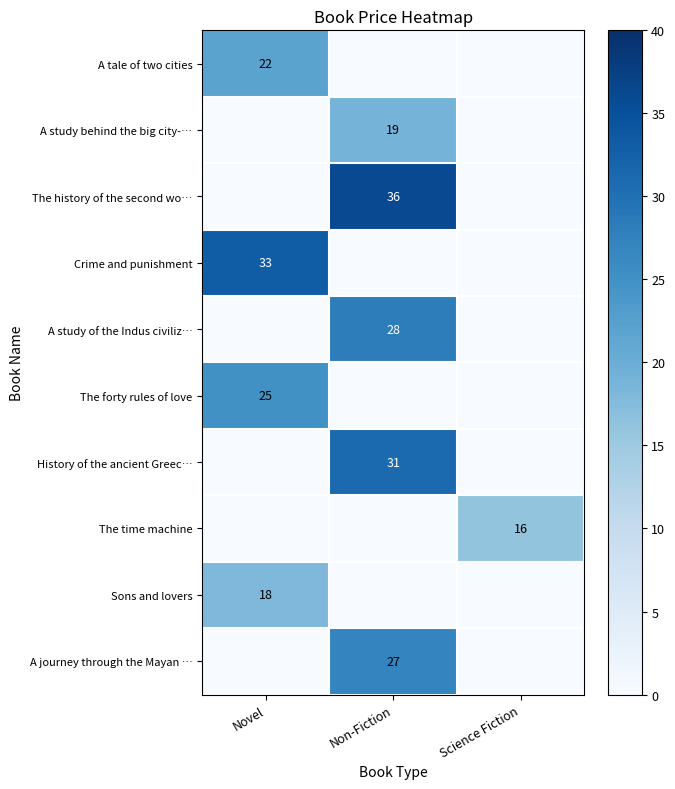

True or false: Crime and punishment has a value of 52 at Novel.

False